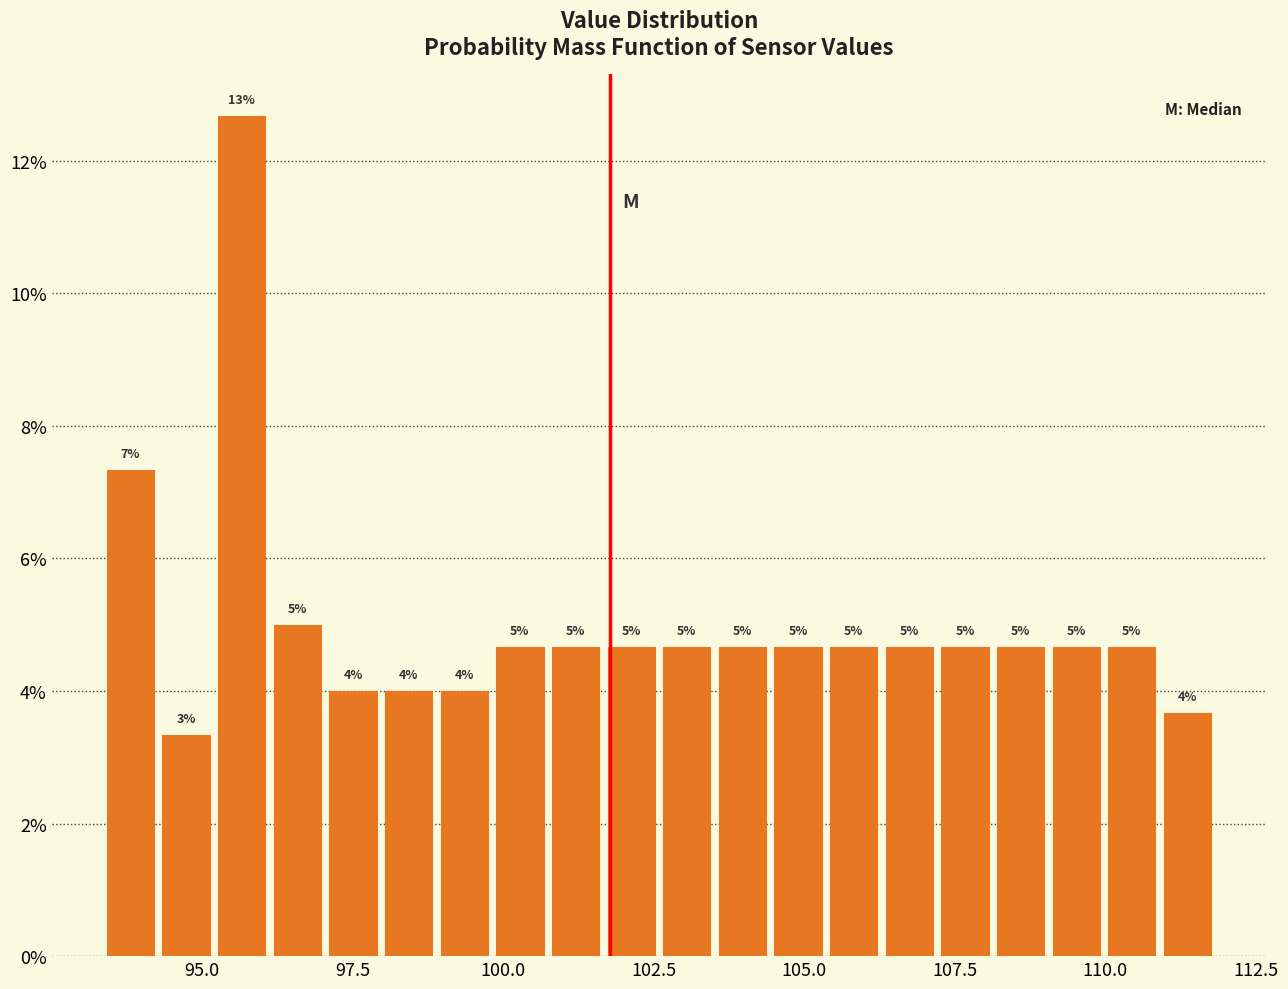

Around what value on the x-axis is the tallest bar? Give the approximate position of its centre, as read against the axis.

95.5